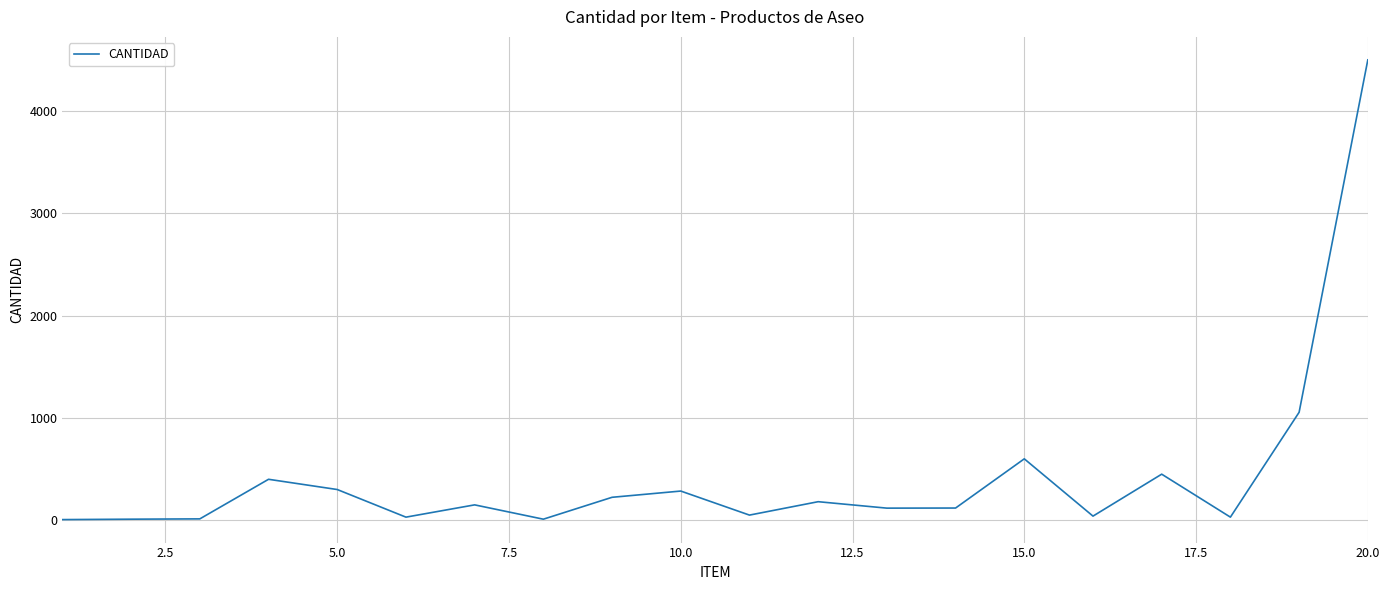

What is the difference between the second highest and second lowest values?

1045